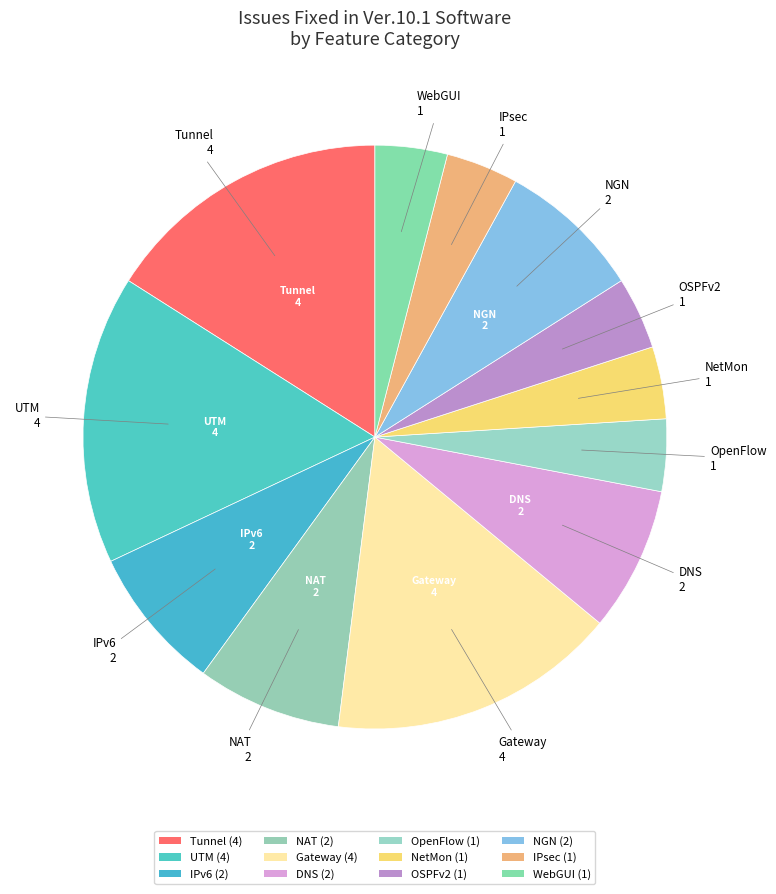

How many segments does this pie chart have?

12